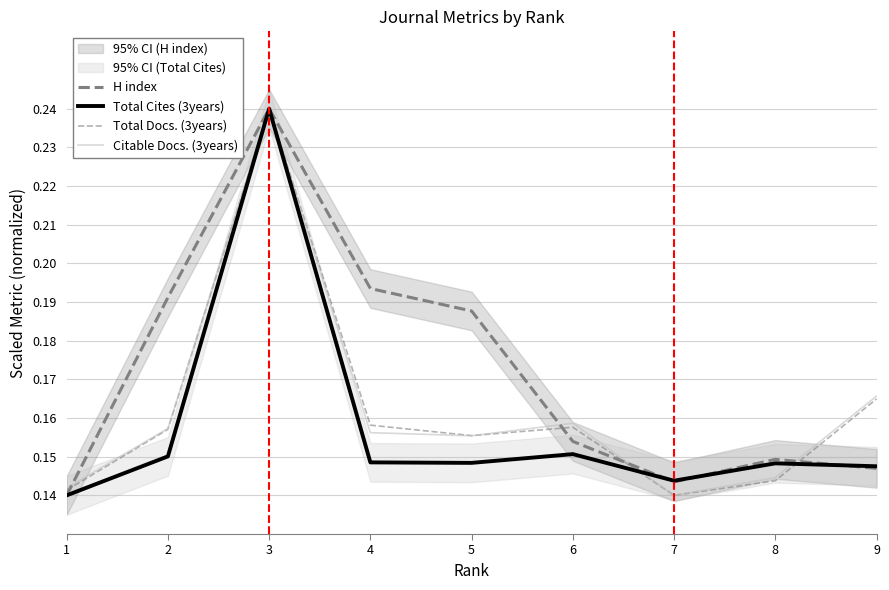

Where is the first local maximum for Total Cites (3years)?

3